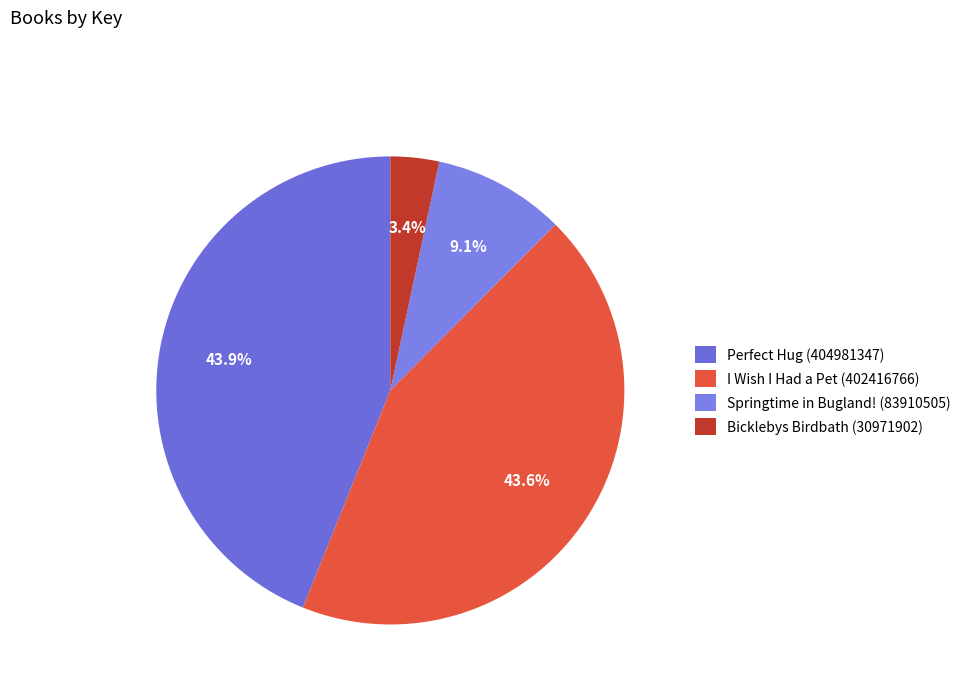

How many slices are in this pie chart?

4